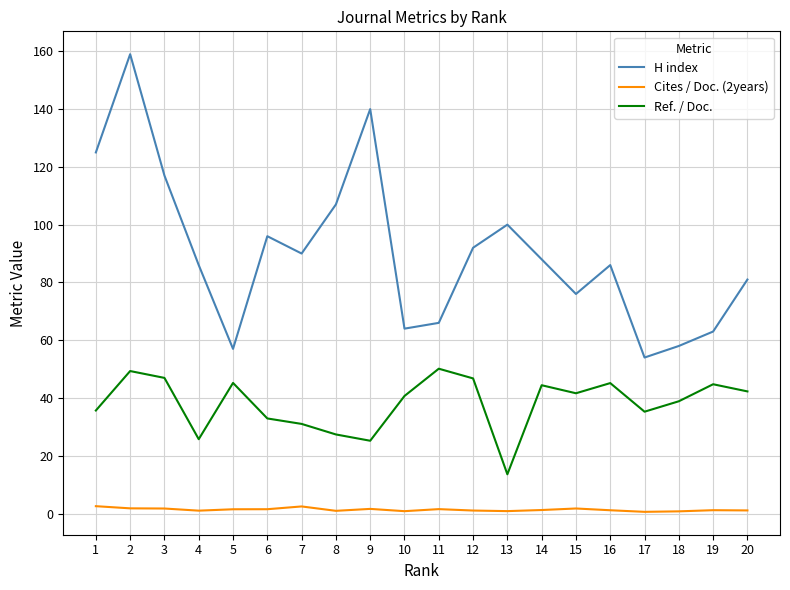

What is the maximum value shown in the chart?

159.0